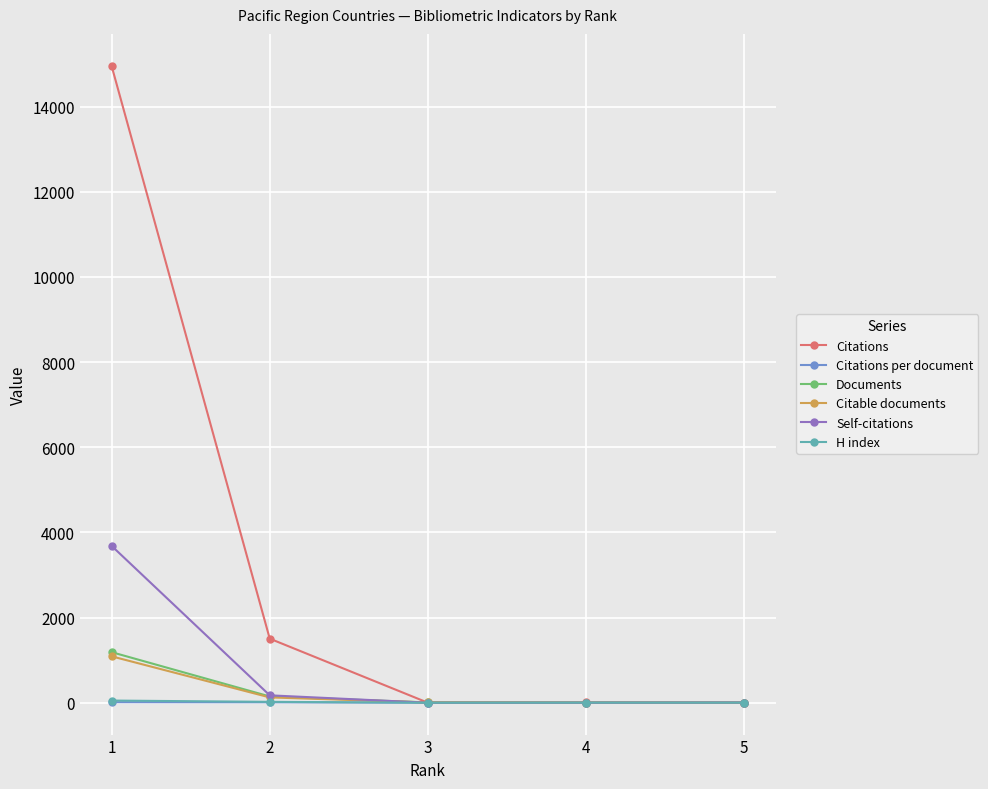

What is the value of the Citable documents point at the 4th from the left?

2.0